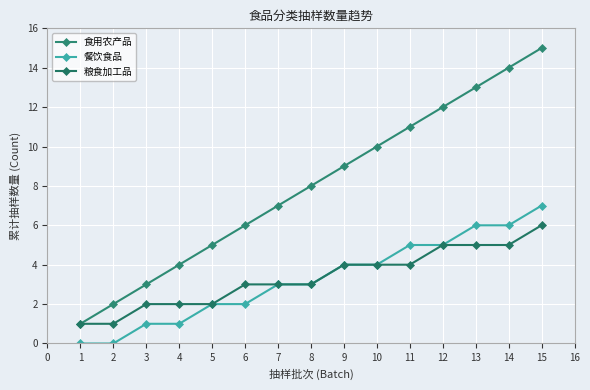

True or false: 餐饮食品 and 食用农产品 intersect in this chart.

False